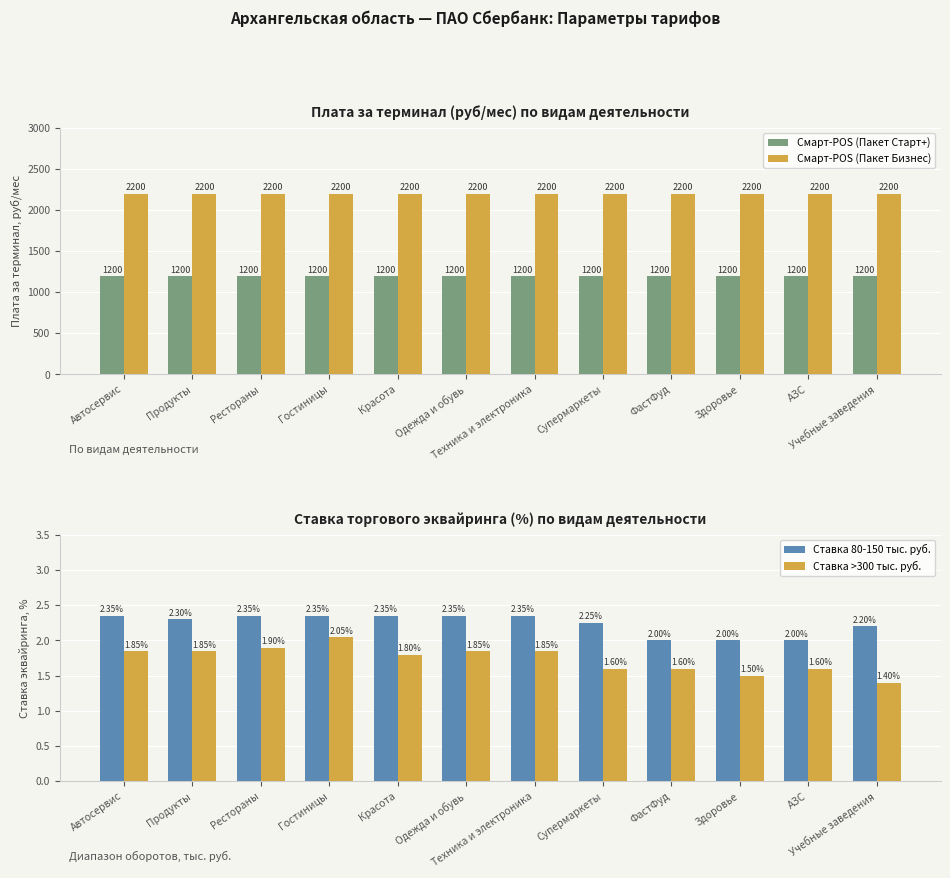

At Здоровье, list the series in order from largest to smallest.

Смарт-POS (Пакет Бизнес), Смарт-POS (Пакет Старт+), Ставка 80-150 тыс. руб., Ставка >300 тыс. руб.